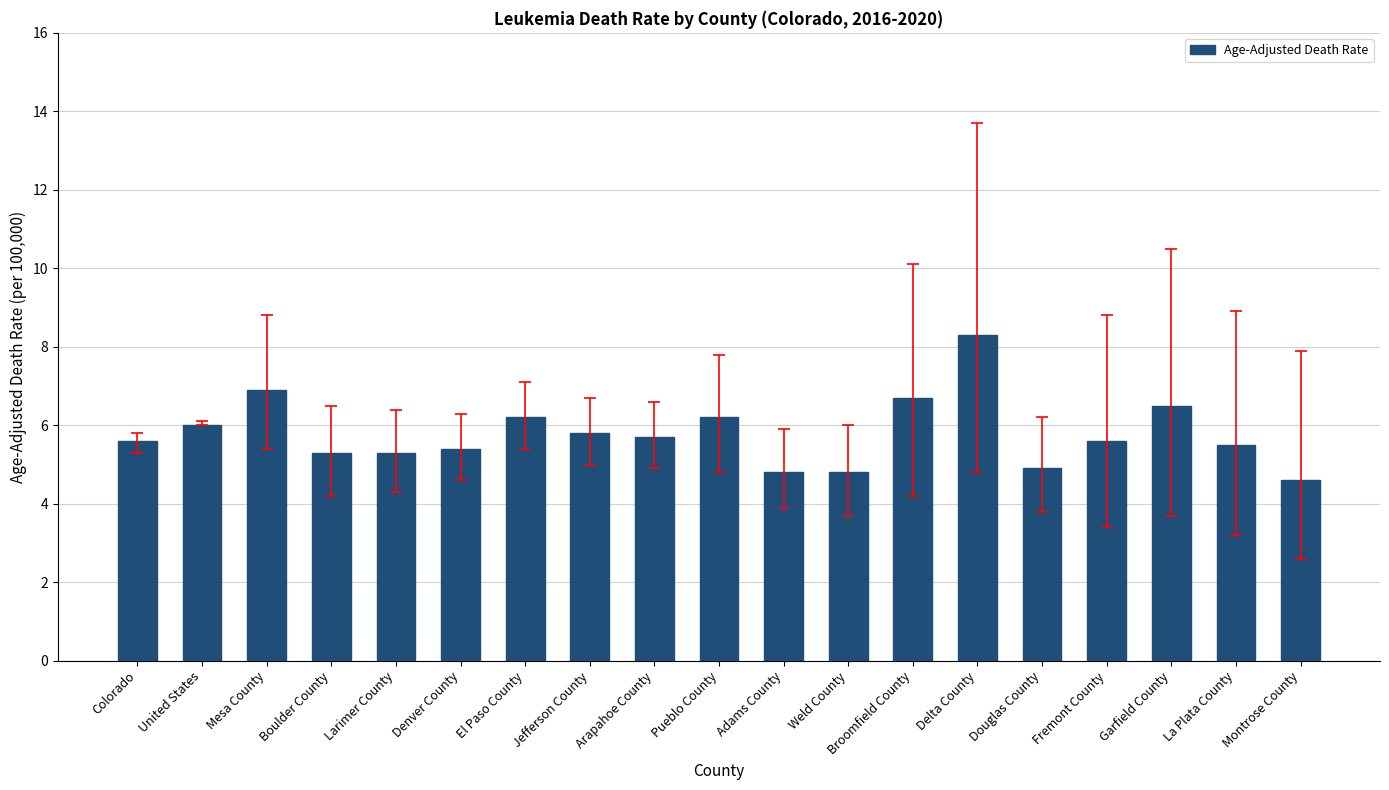

What is the ratio of the value at El Paso County to the value at Larimer County?

1.2